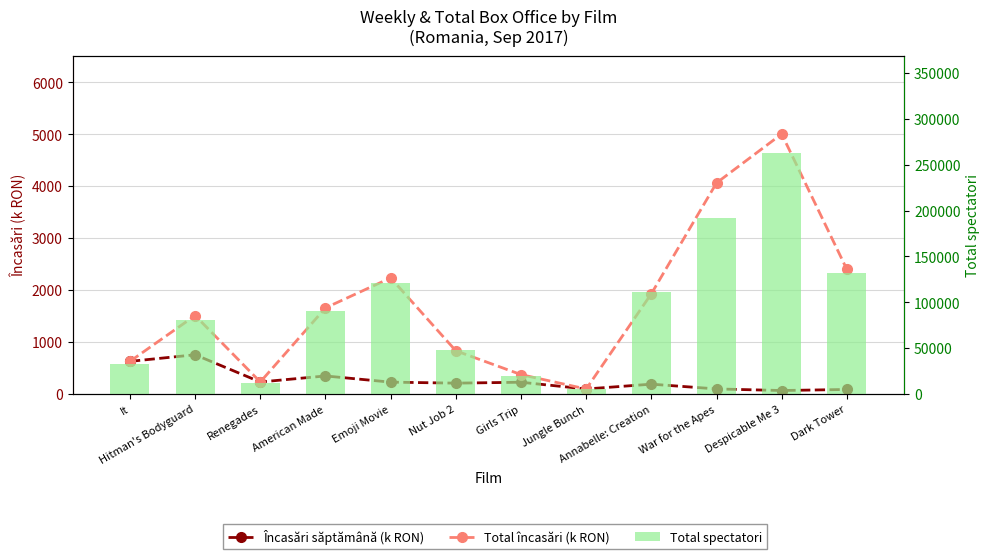

Reading left to right, extract all data points from this chart.

Încasări săptămână (k RON): It=628.2	Hitman's Bodyguard=755.3	Renegades=231.3	American Made=347.5	Emoji Movie=228.4	Nut Job 2=208.9	Girls Trip=226.4	Jungle Bunch=96.4	Annabelle: Creation=189.4	War for the Apes=97.7	Despicable Me 3=67.0	Dark Tower=87.3
Total încasări (k RON): It=628.2	Hitman's Bodyguard=1510.5	Renegades=231.3	American Made=1657.7	Emoji Movie=2235.1	Nut Job 2=831.8	Girls Trip=373.6	Jungle Bunch=96.4	Annabelle: Creation=1929.9	War for the Apes=4063.4	Despicable Me 3=5005.2	Dark Tower=2398.5
Total spectatori: It=32214.0	Hitman's Bodyguard=80225.0	Renegades=11873.0	American Made=91067.0	Emoji Movie=121023.0	Nut Job 2=48215.0	Girls Trip=20137.0	Jungle Bunch=5739.0	Annabelle: Creation=111175.0	War for the Apes=191519.0	Despicable Me 3=263355.0	Dark Tower=131837.0